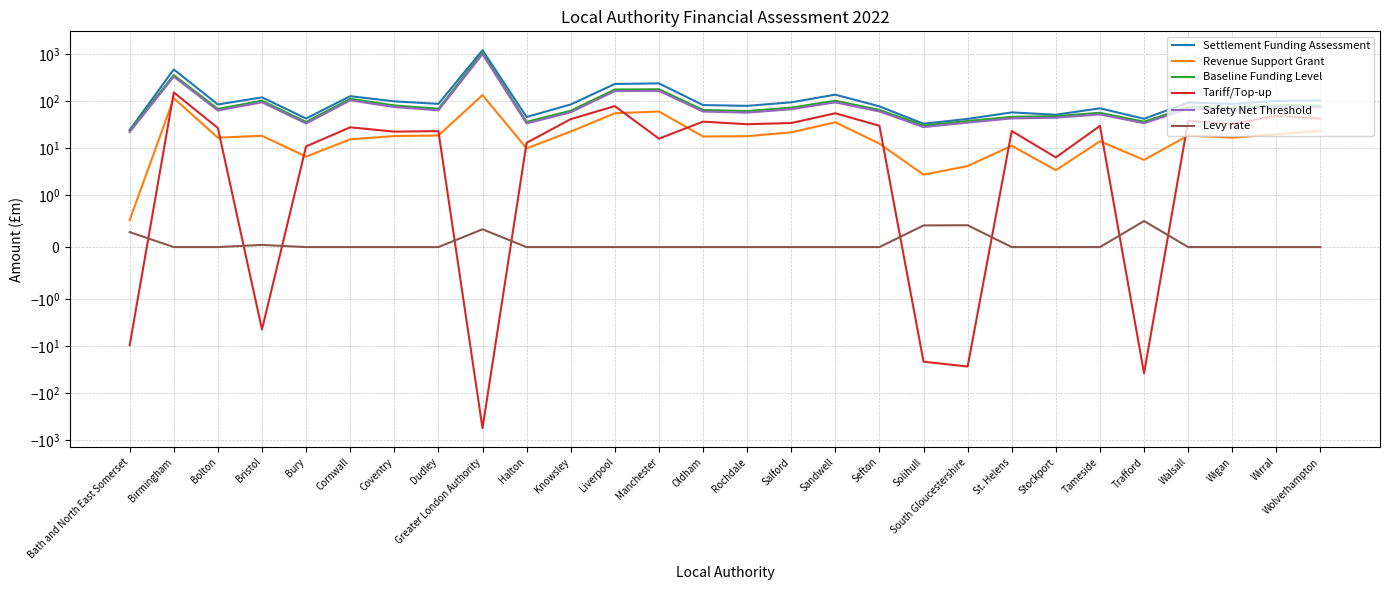

Between St. Helens and Stockport, which series saw the biggest shift?

Tariff/Top-up